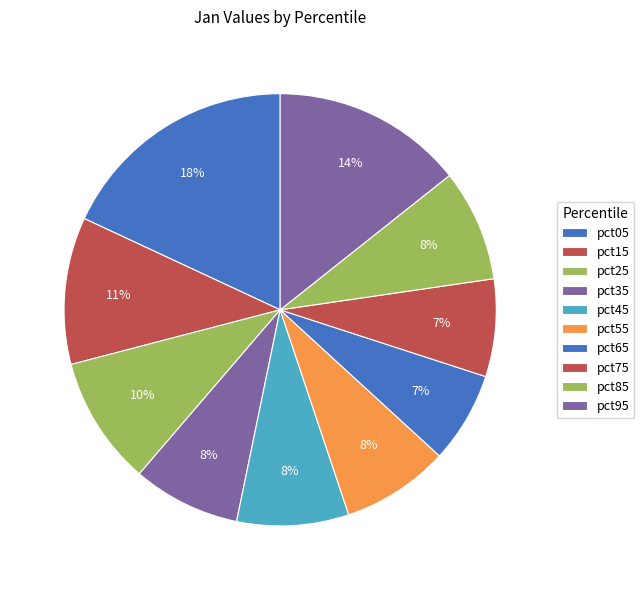

Between pct05 and pct95, which is larger?

pct05